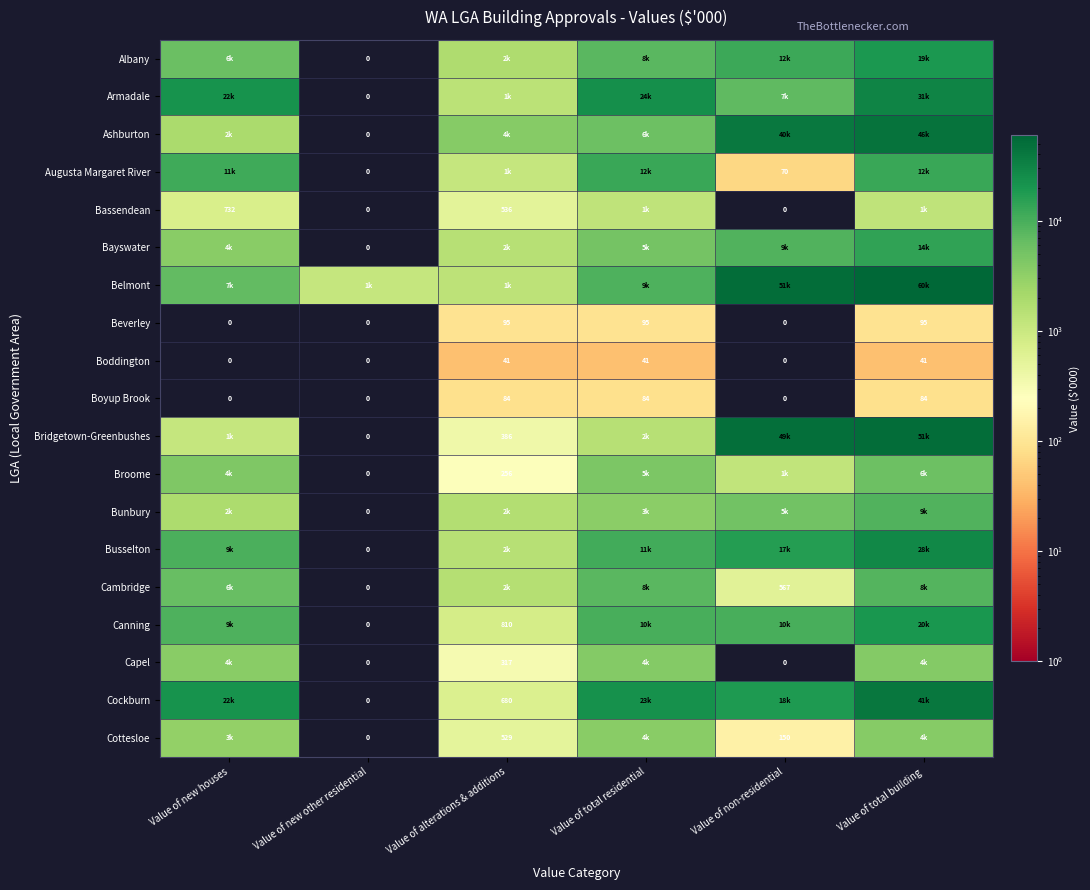

Read the Beverley value at Value of alterations & additions.

95.0